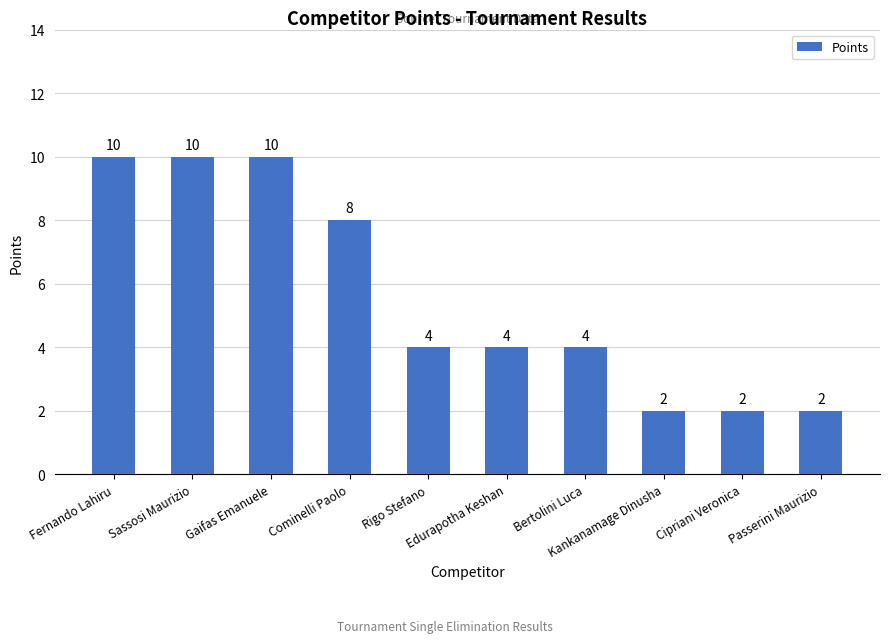

What is the change in value from Fernando Lahiru to Passerini Maurizio?

-8